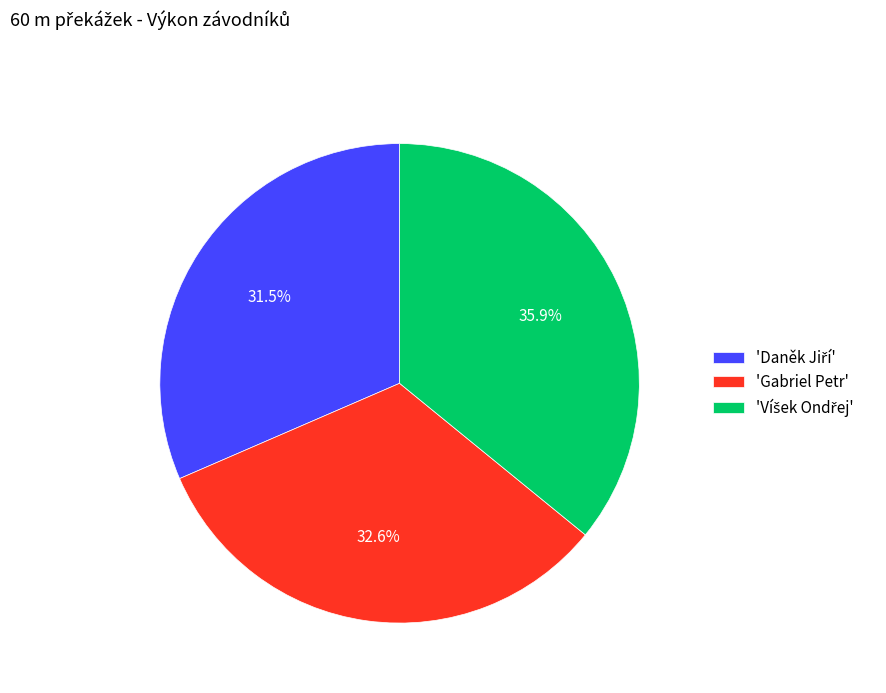

Is there a majority slice in this chart?

No